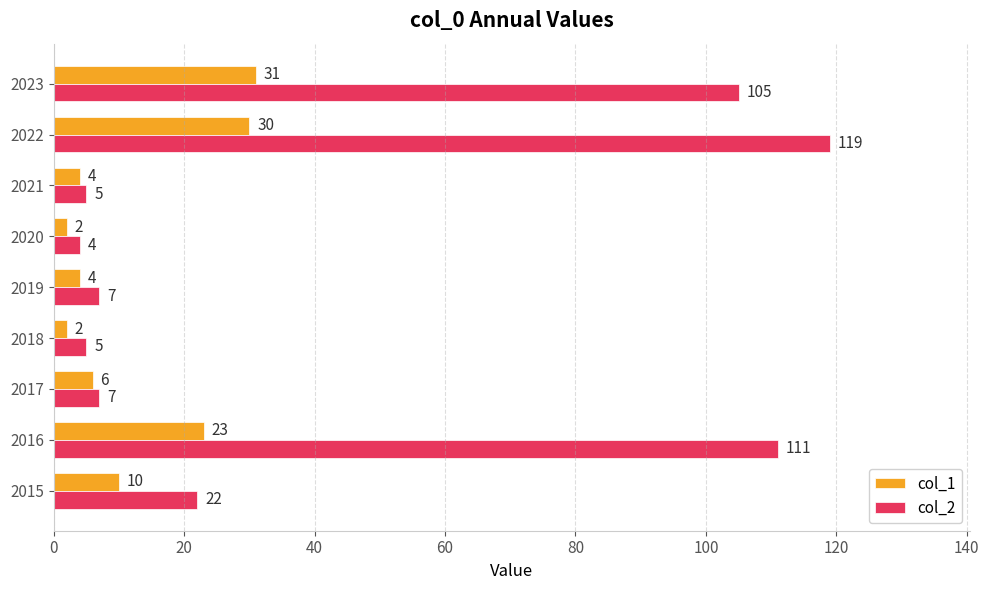

The value of col_2 at 2020 is 4. True or false?

True